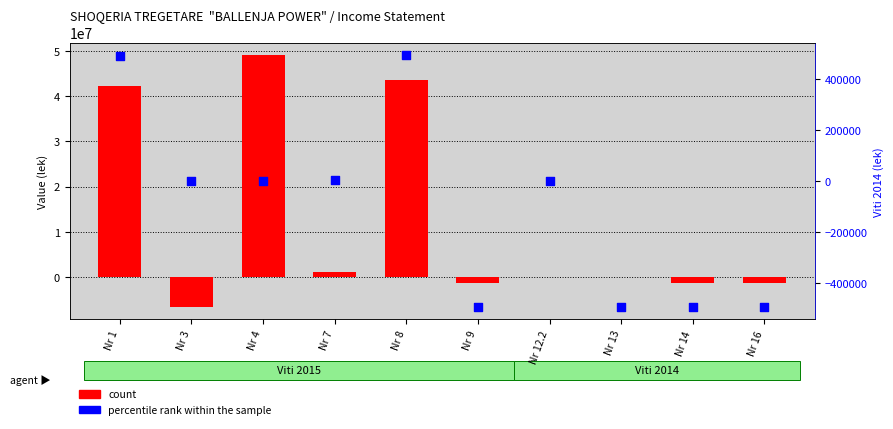

Is the value of count at Nr 12.2 greater than the value of percentile rank within the sample at Nr 12.2?

Yes